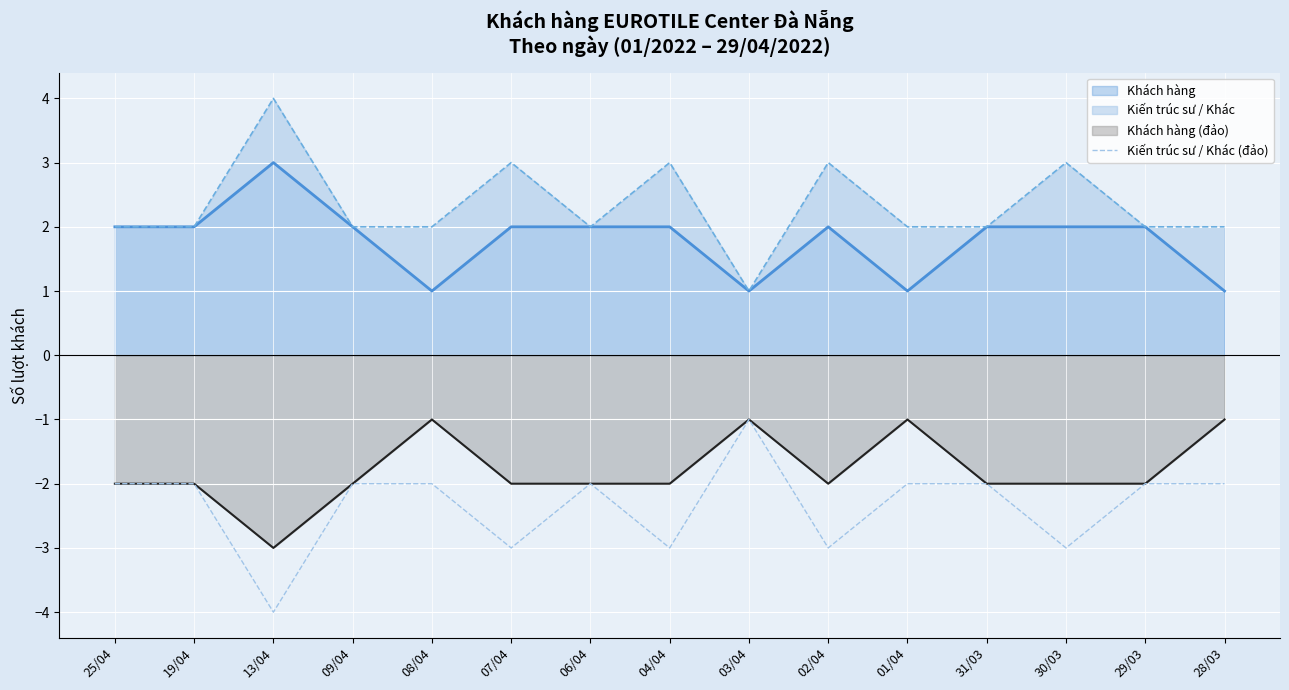

What is the average value?

-2